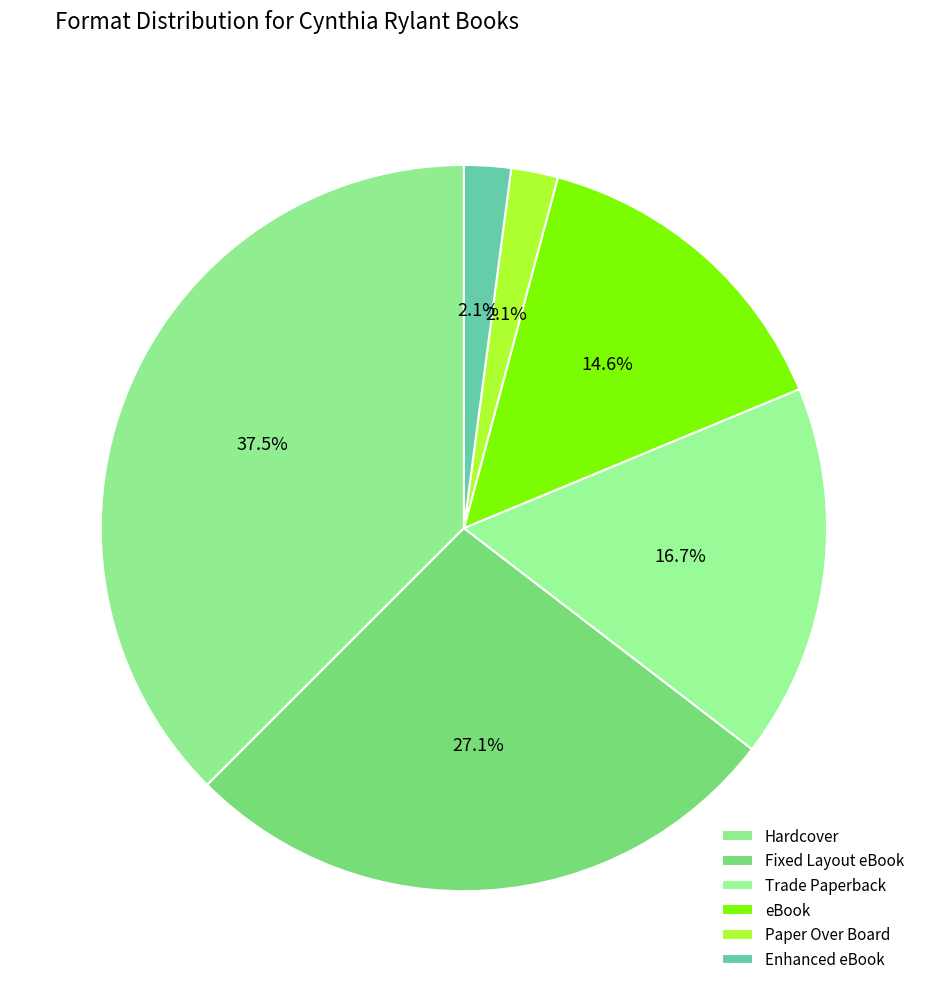

Between Hardcover and eBook, which is larger?

Hardcover